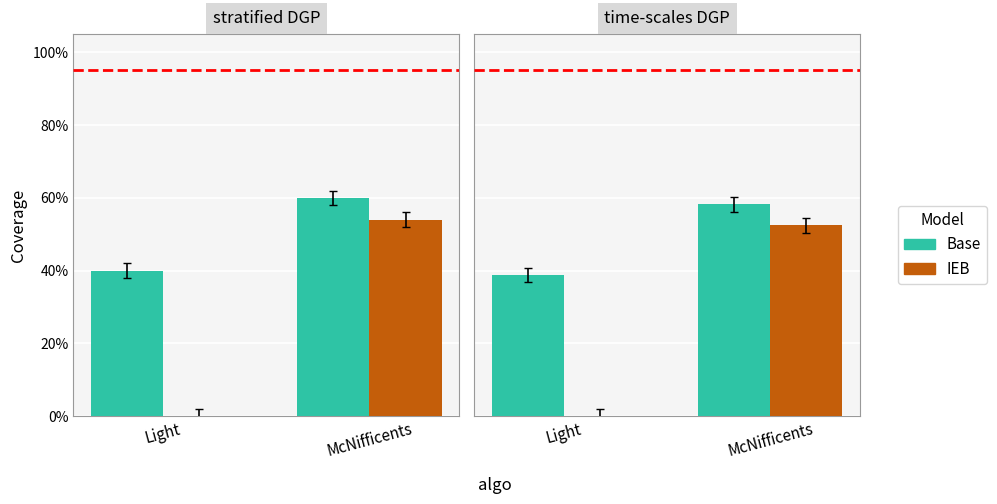

Rank the categories by Base value from lowest to highest.

Light, McNifficents